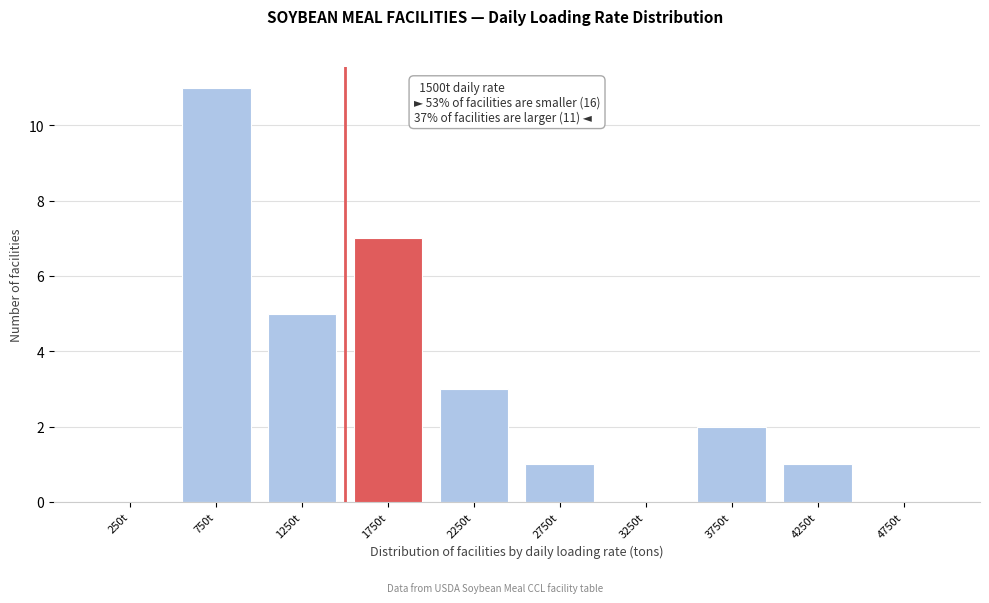

Which range on the x-axis has the tallest bar?

500 to 1000